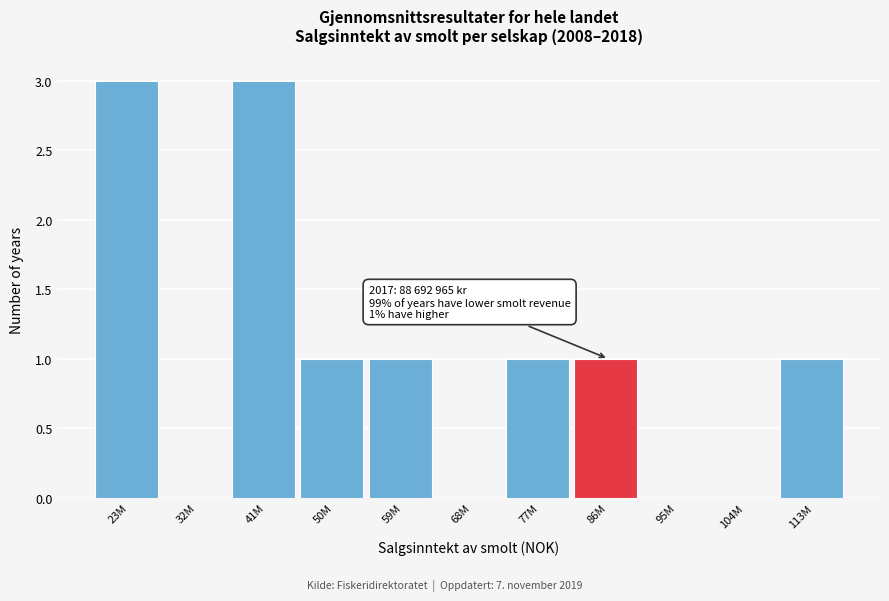

Reading left to right, list all the values displayed in this chart.

23M=3	32M=0	41M=3	50M=1	59M=1	68M=0	77M=1	86M=1	95M=0	104M=0	113M=1